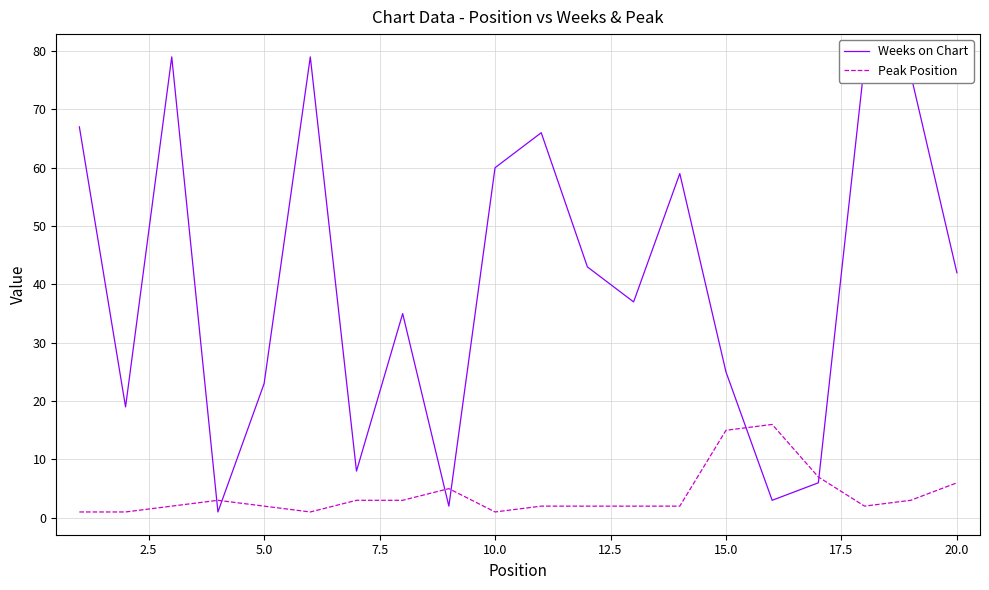

What is the maximum value shown in the chart?

79